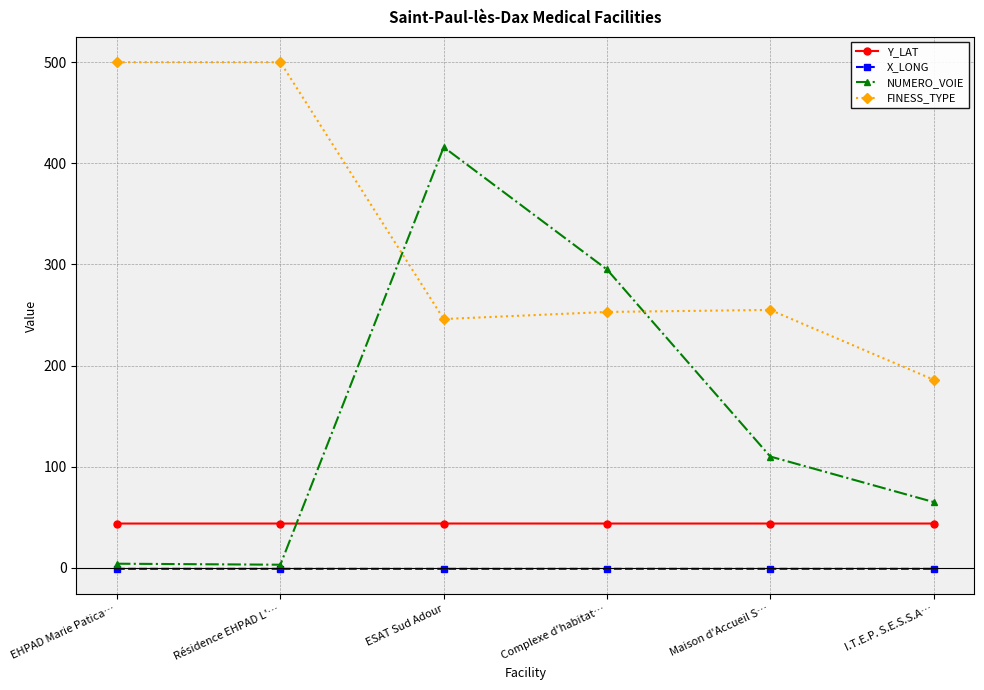

True or false: X_LONG has a value of -1.0 at Complexe d'habitat….

True